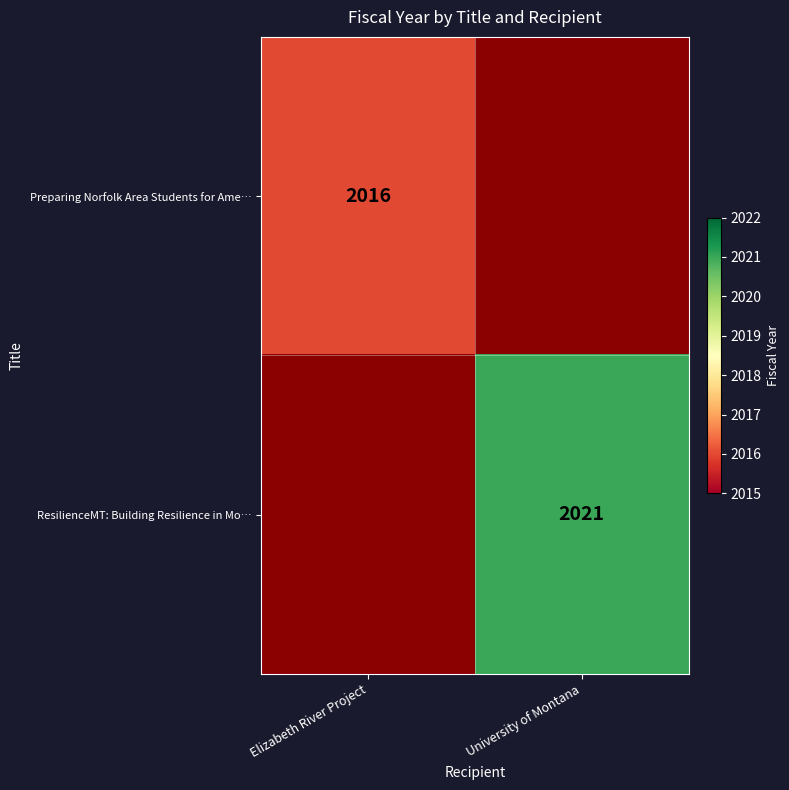

The ResilienceMT: Building Resilience in Mo… series shows 3190 at University of Montana. True or false?

False